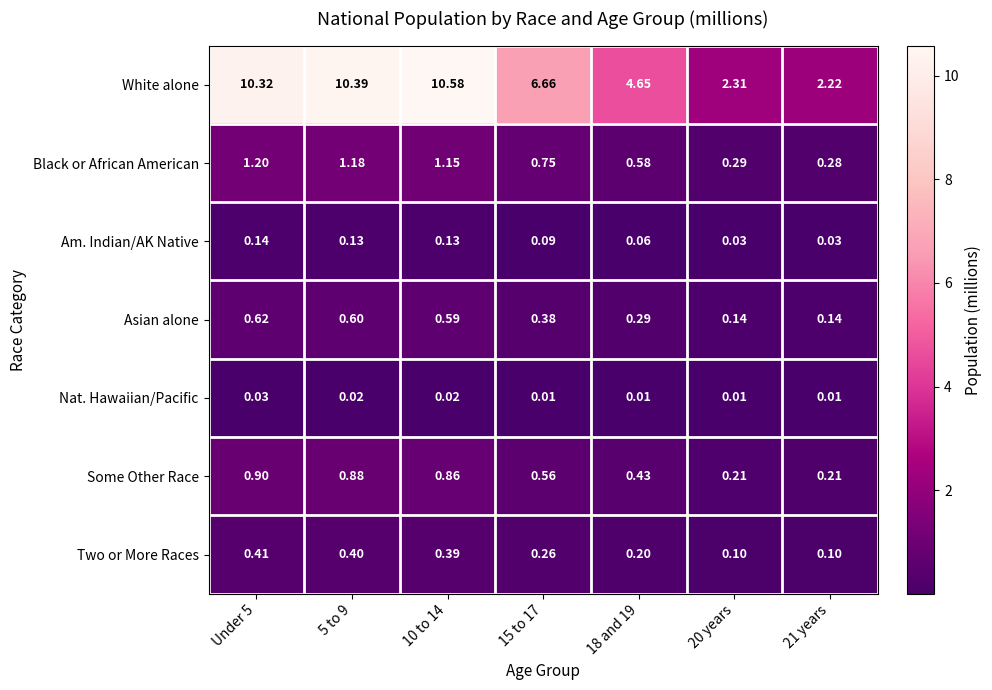

Which series has the largest total across all categories?

White alone